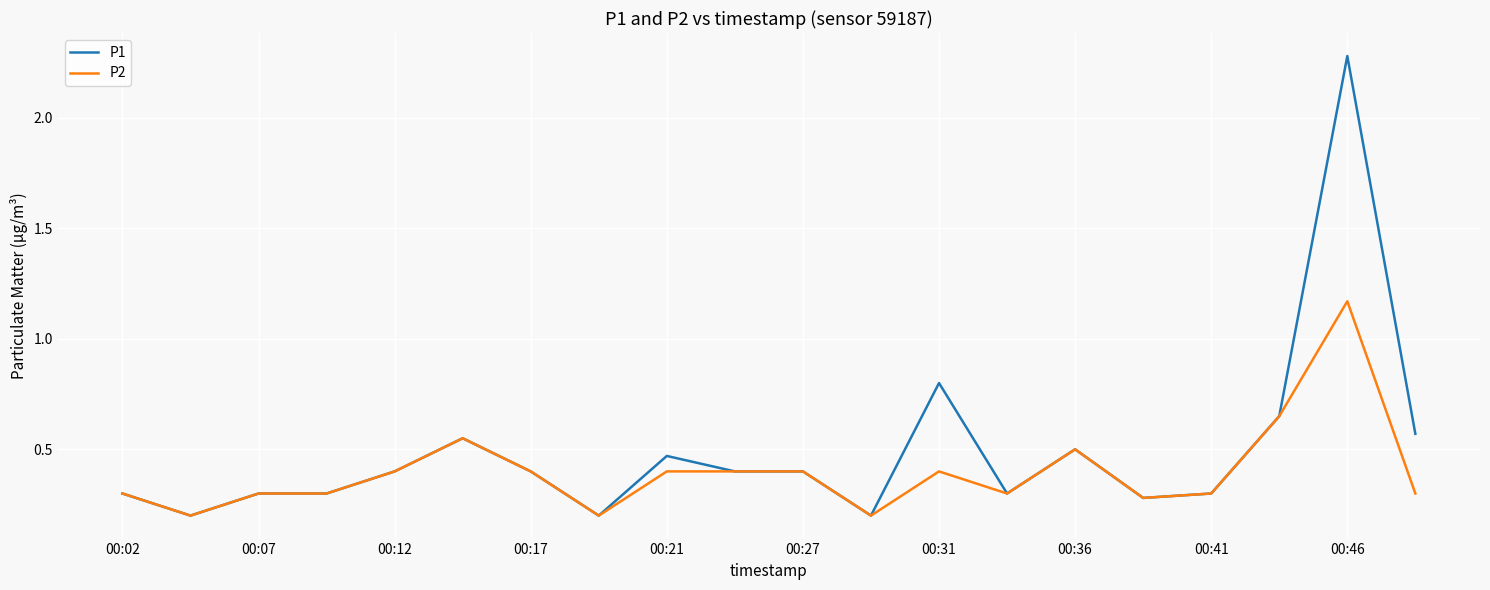

What are all the series names shown in the legend?

P1, P2